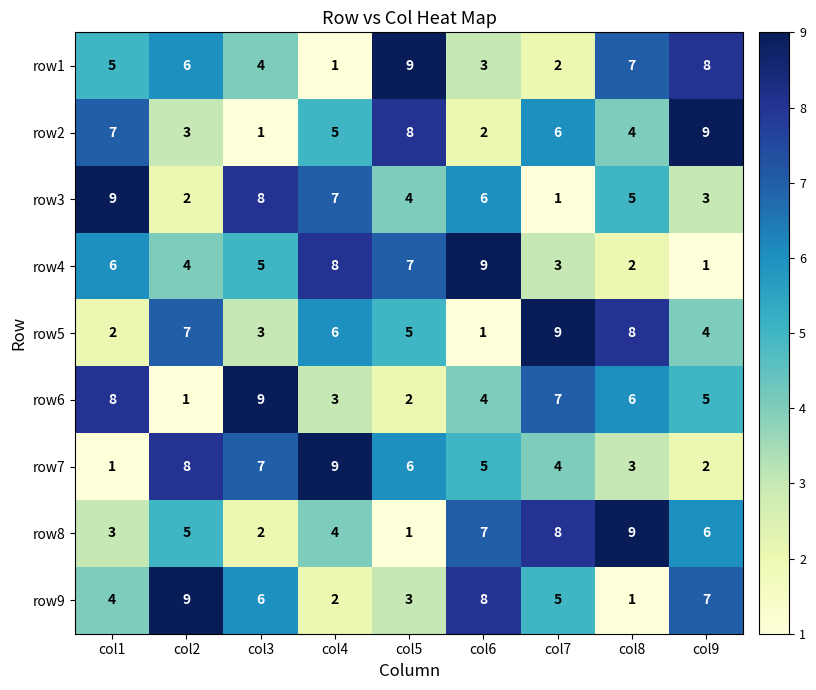

What is the total value across all series at col8?

45